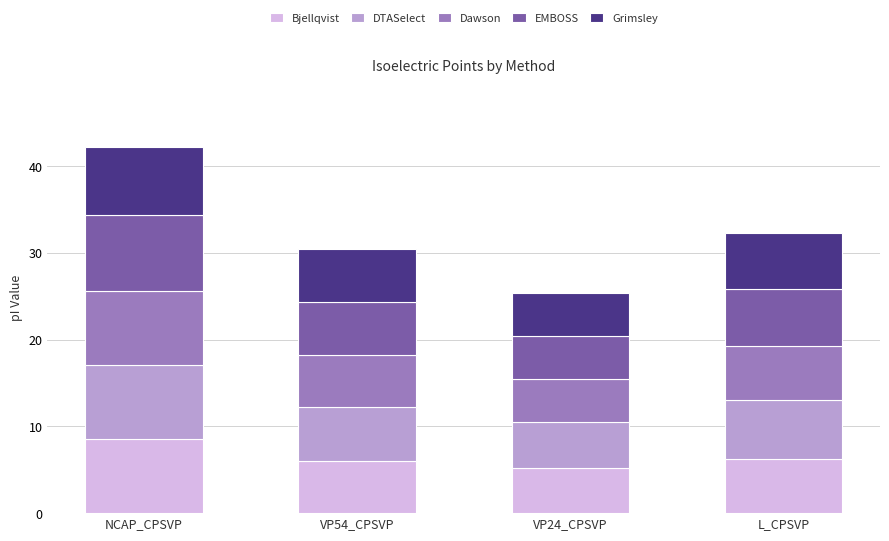

The value of Bjellqvist at L_CPSVP is 8.3. True or false?

False